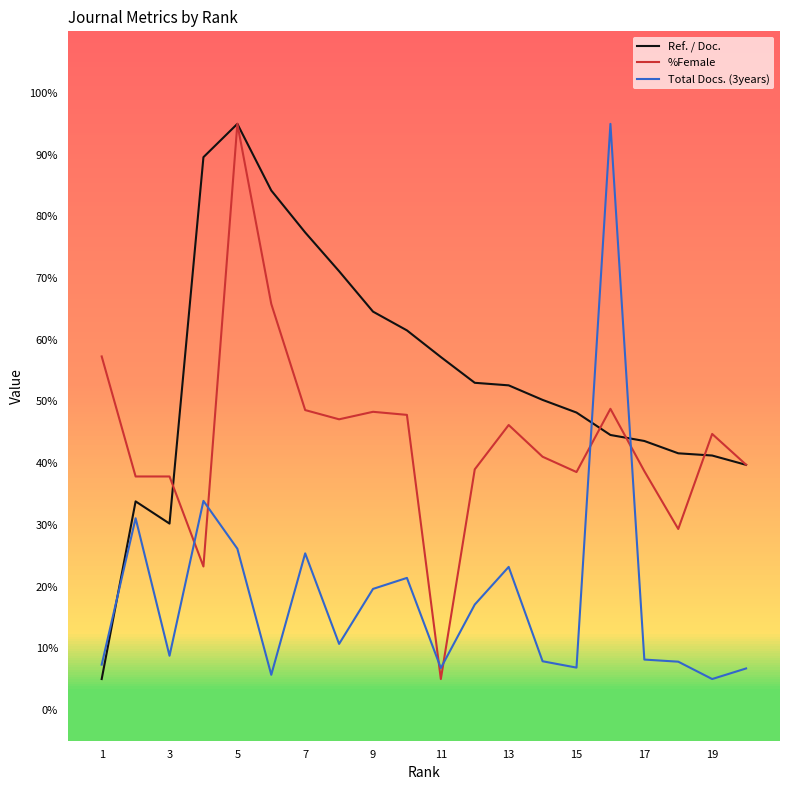

True or false: Ref. / Doc. and Total Docs. (3years) cross at least once.

True